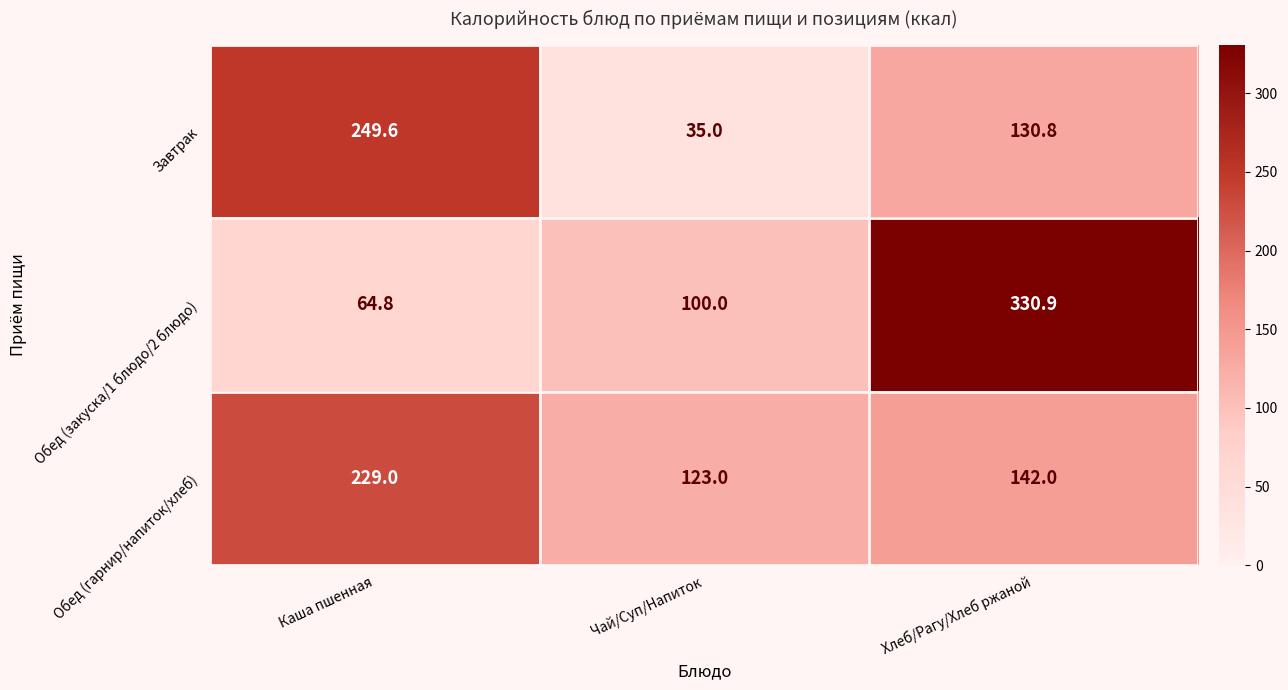

What is the maximum value for Завтрак?

249.6